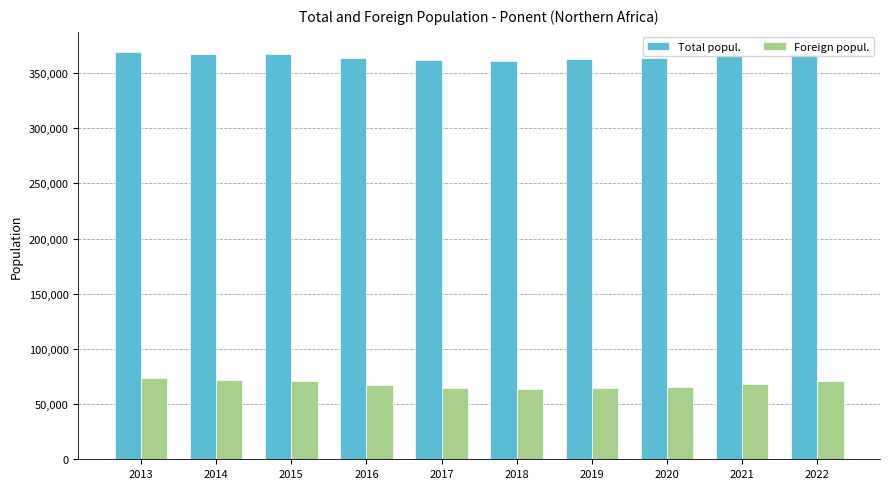

Which series has the largest total across all categories?

Total popul.